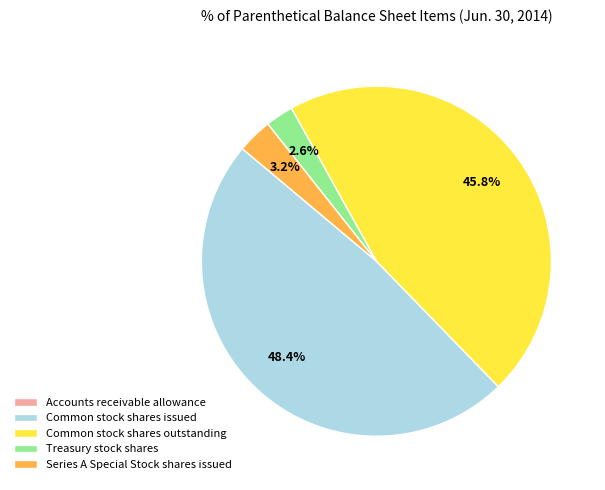

Which category has the biggest portion of the pie?

Common stock shares issued